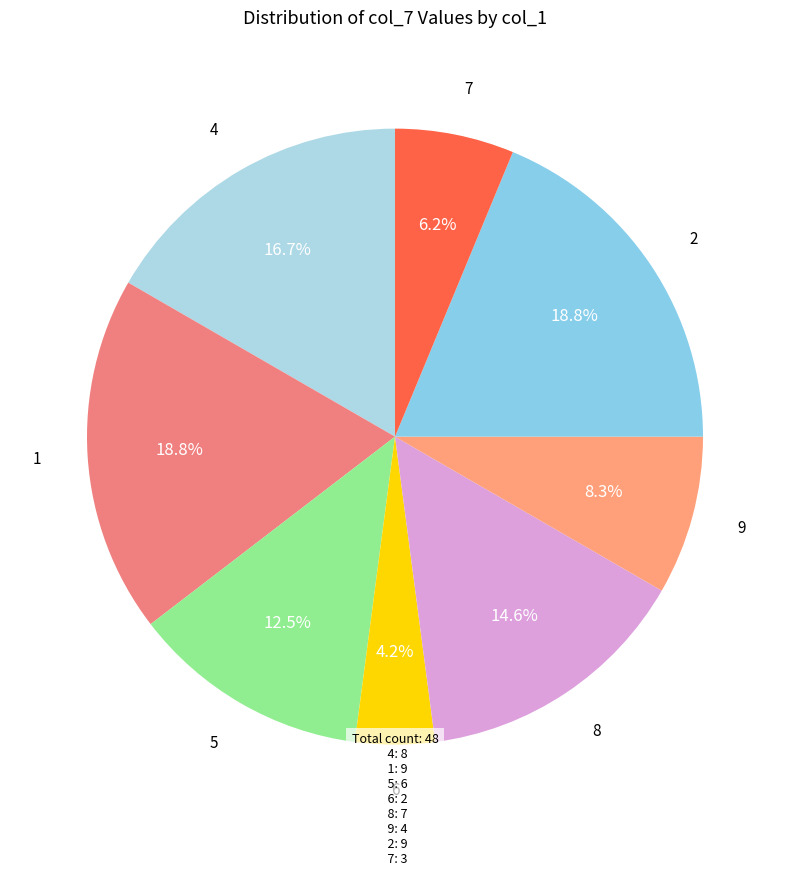

The 4 slice represents 17% of the pie. True or false?

True